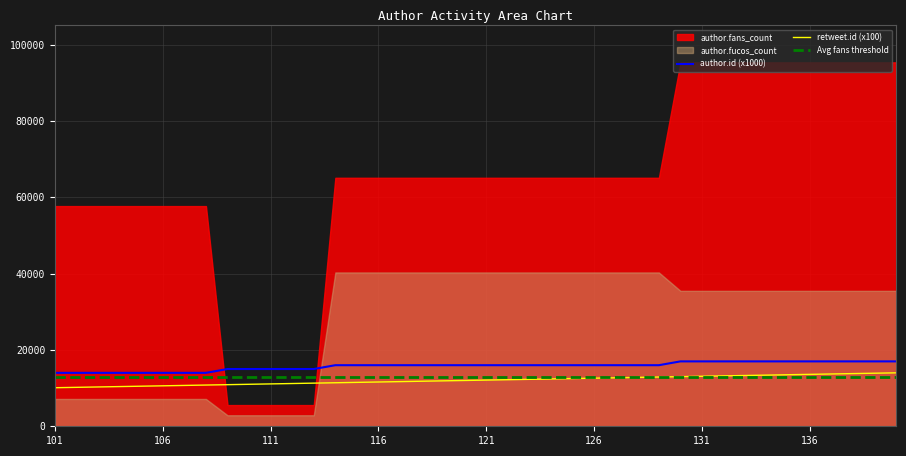

True or false: author.id (x1000) and retweet.id (x100) intersect in this chart.

False